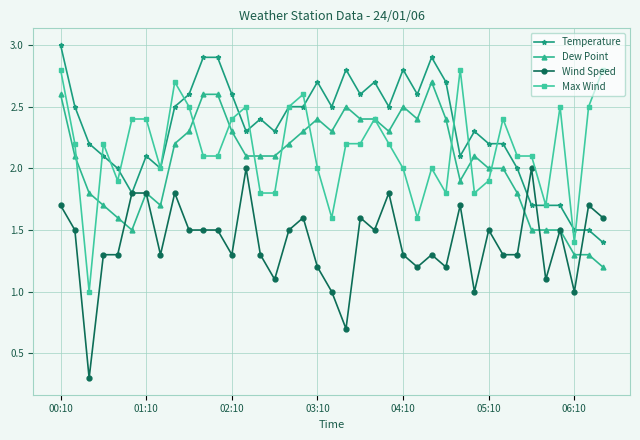

What is the value of the Dew Point point at the 29th from the left?

1.9